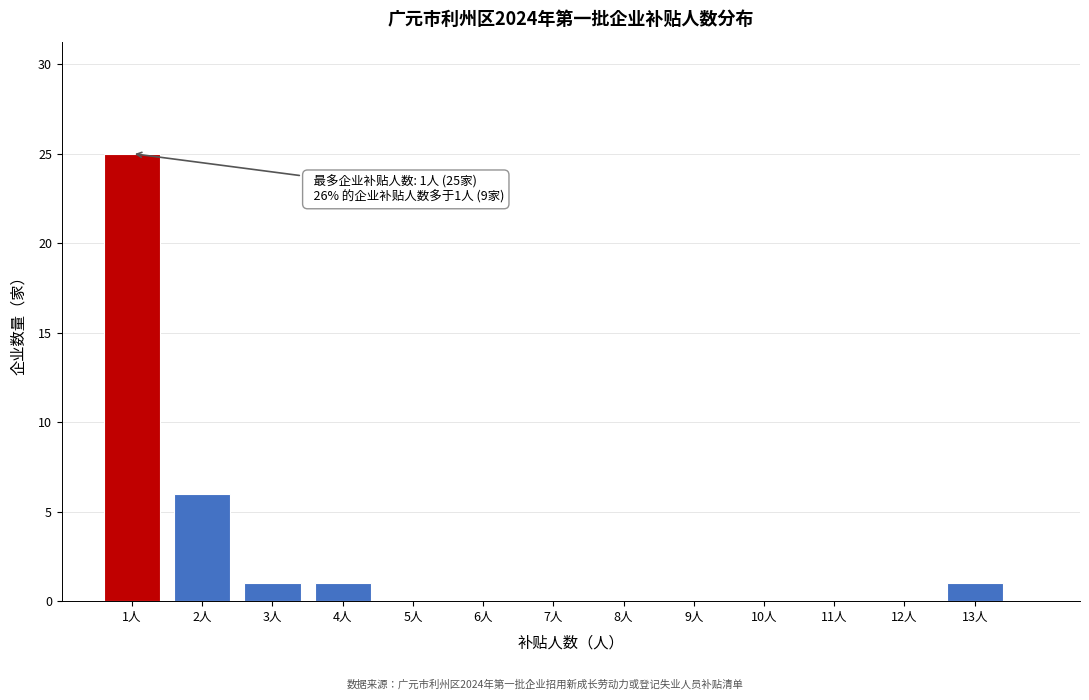

Over which range of the x-axis is the bar tallest?

0.5 to 1.5